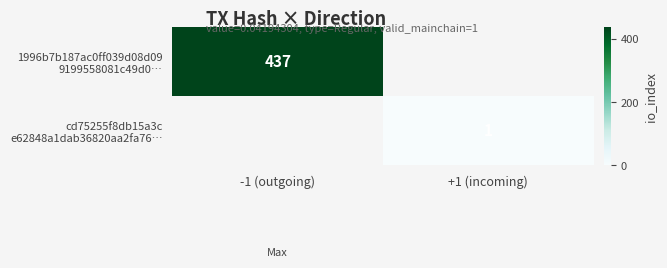

At which label does 1996b7b187ac0ff039d08d09 9199558081c49d0… reach its minimum?

+1 (incoming)